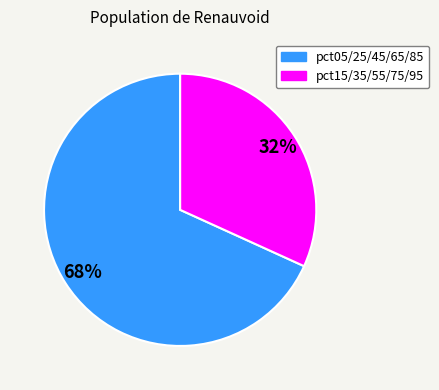

Does any single category account for the majority?

Yes